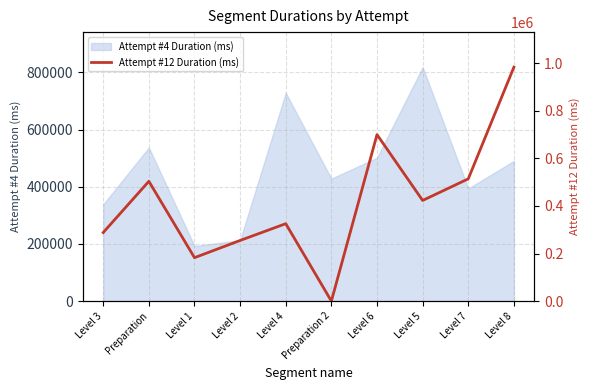

What is the sum of all values?

4174812